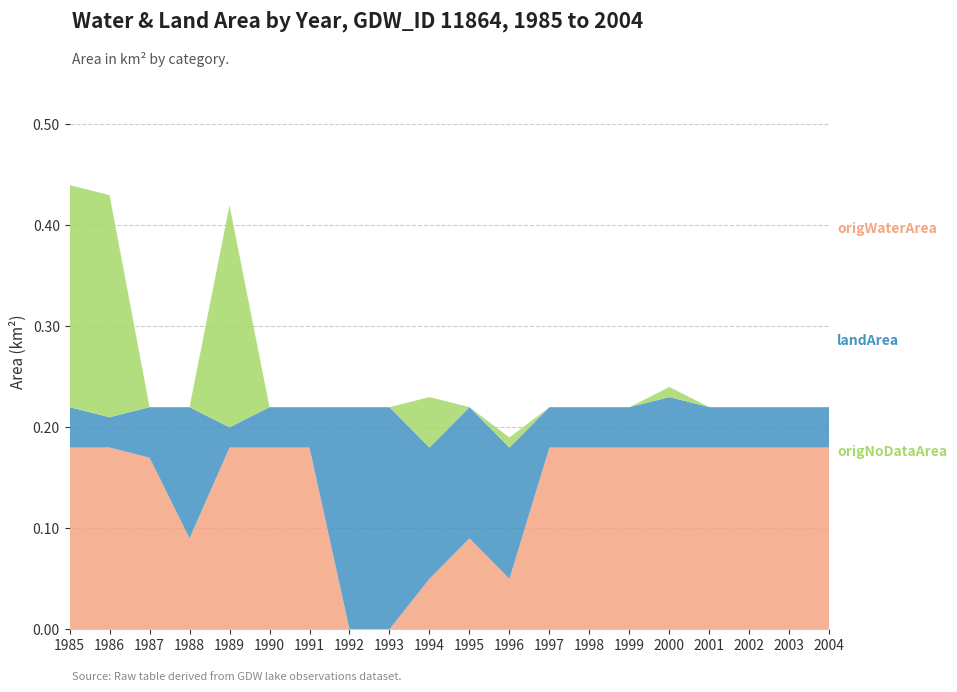

Reading left to right, transcribe all the data shown in this chart.

origWaterArea: 0.2	0.2	0.2	0.1	0.2	0.2	0.2	0.0	0.0	0.1	0.1	0.1	0.2	0.2	0.2	0.2	0.2	0.2	0.2	0.2
landArea: 0.0	0.0	0.1	0.1	0.0	0.0	0.0	0.2	0.2	0.1	0.1	0.1	0.0	0.0	0.0	0.1	0.0	0.0	0.0	0.0
origNoDataArea: 0.2	0.2	0.0	0.0	0.2	0.0	0.0	0.0	0.0	0.1	0.0	0.0	0.0	0.0	0.0	0.0	0.0	0.0	0.0	0.0